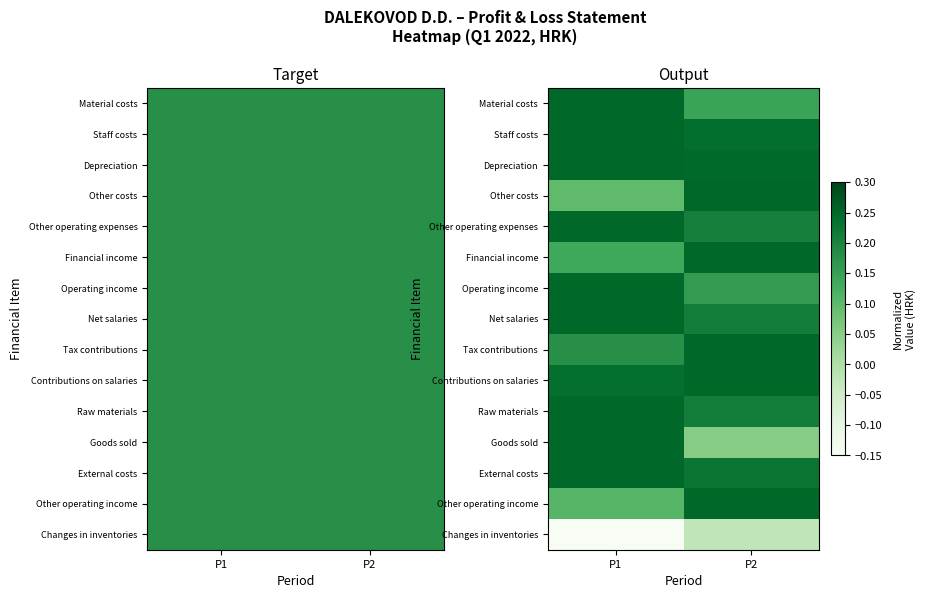

Where is Net salaries nearest to the value 0?

P2